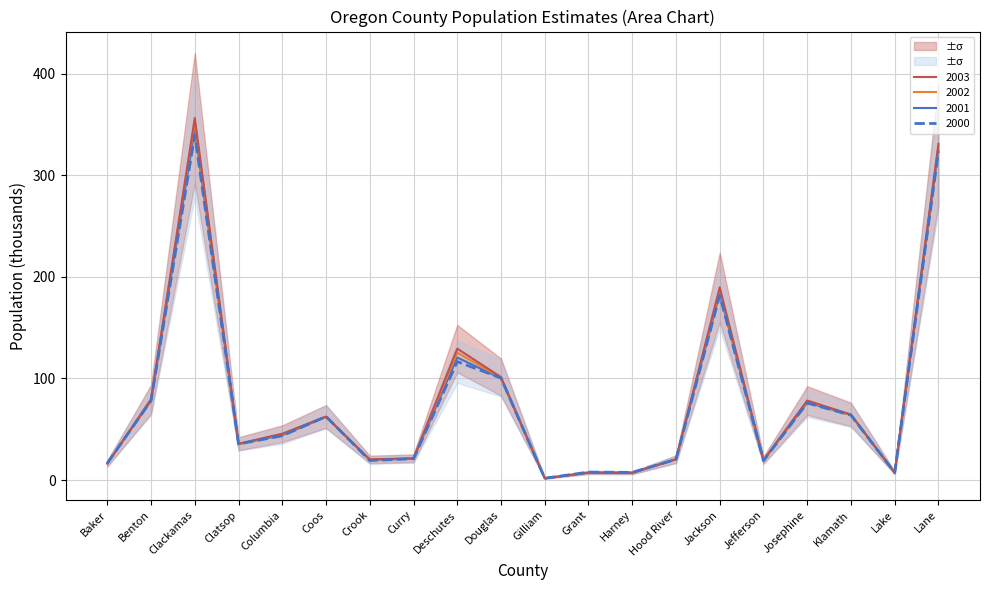

Where does the 2003 series first go above 45?

Benton